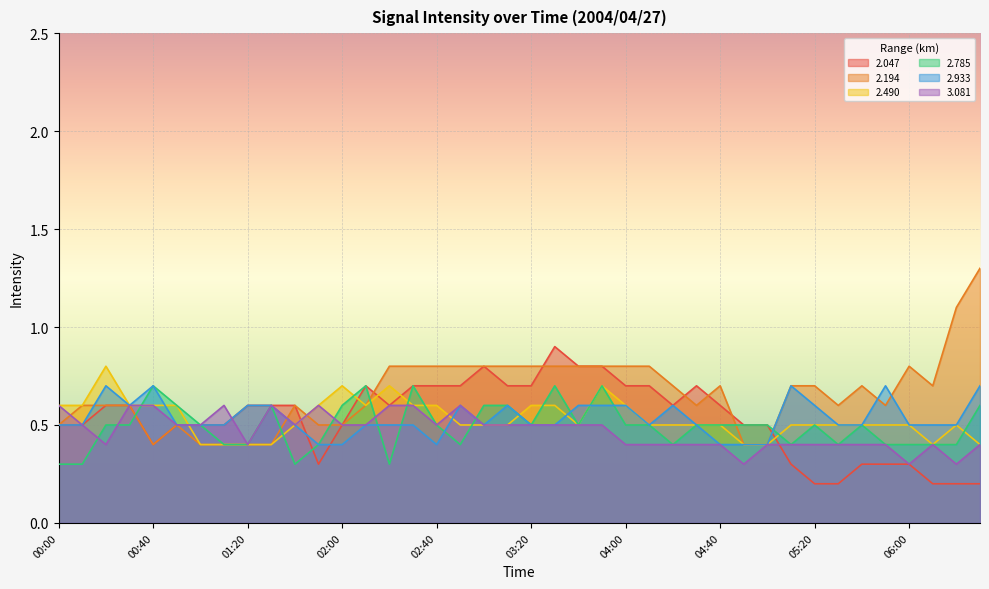

Is it true that 2.490 equals 0.7 at 02:20?

True